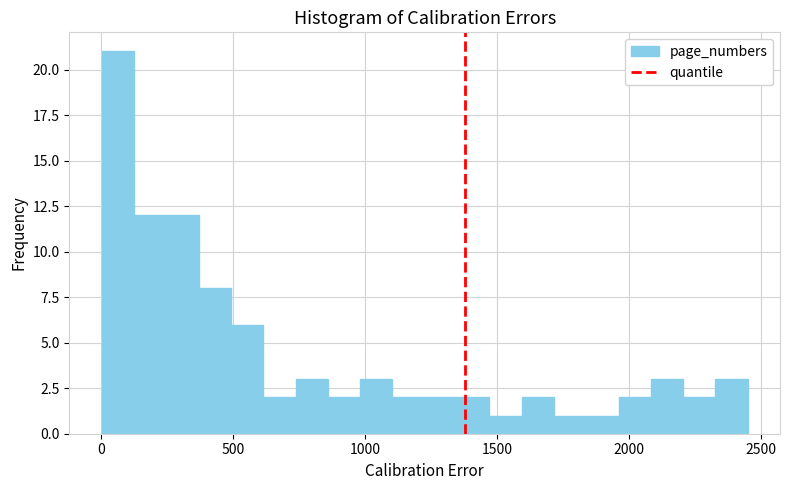

Read against the x-axis, roughly where is the centre of the tallest bar?

50